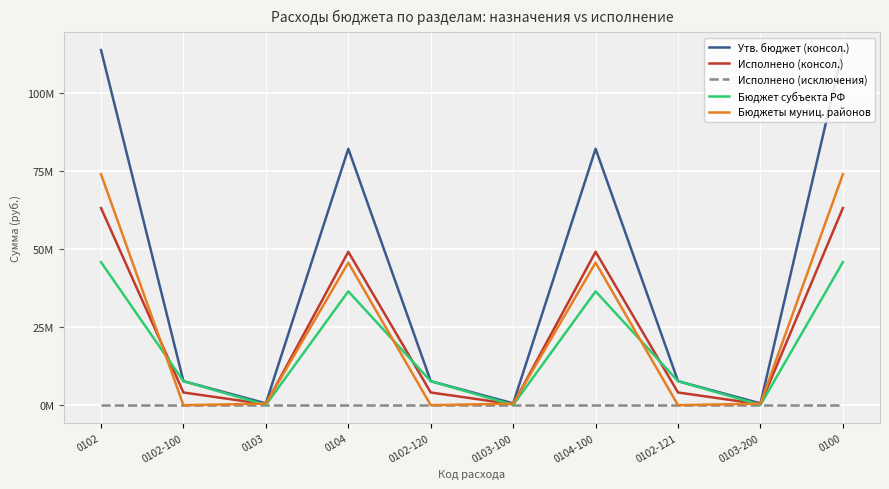

Where is the first local minimum for Бюджеты муниц. районов?

0102-100